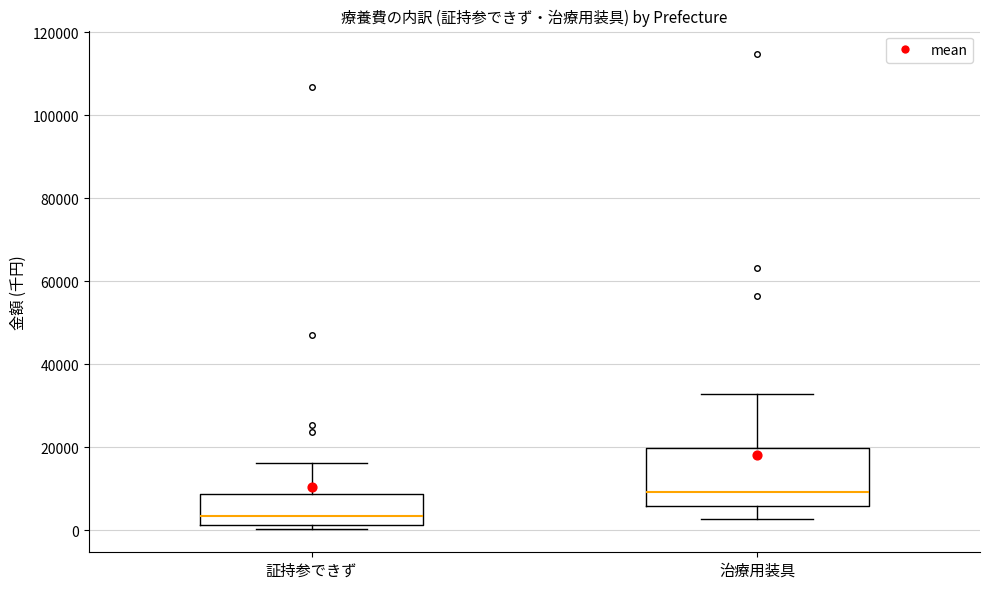

Reading left to right, transcribe this box plot: for each box, give where its median line is, the range the box spans, and where its two whiskers end, as read against the y-axis. The values are not printed on the chart, so give them approximately, as read against the axis.

証持参できず: median 4000, box 2000 to 8000, whiskers 0 to 16000
治療用装具: median 10000, box 6000 to 20000, whiskers 2000 to 32000